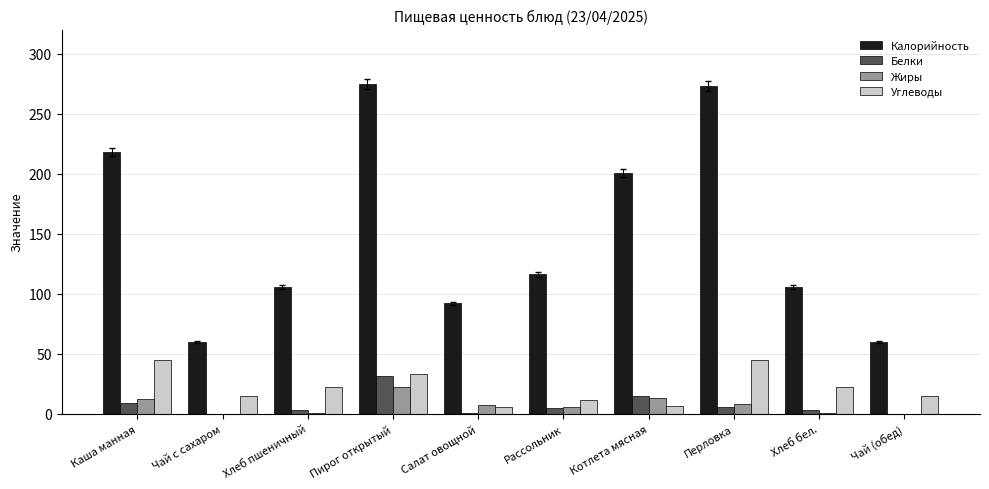

At which category is the sum across all series the highest?

Пирог открытый